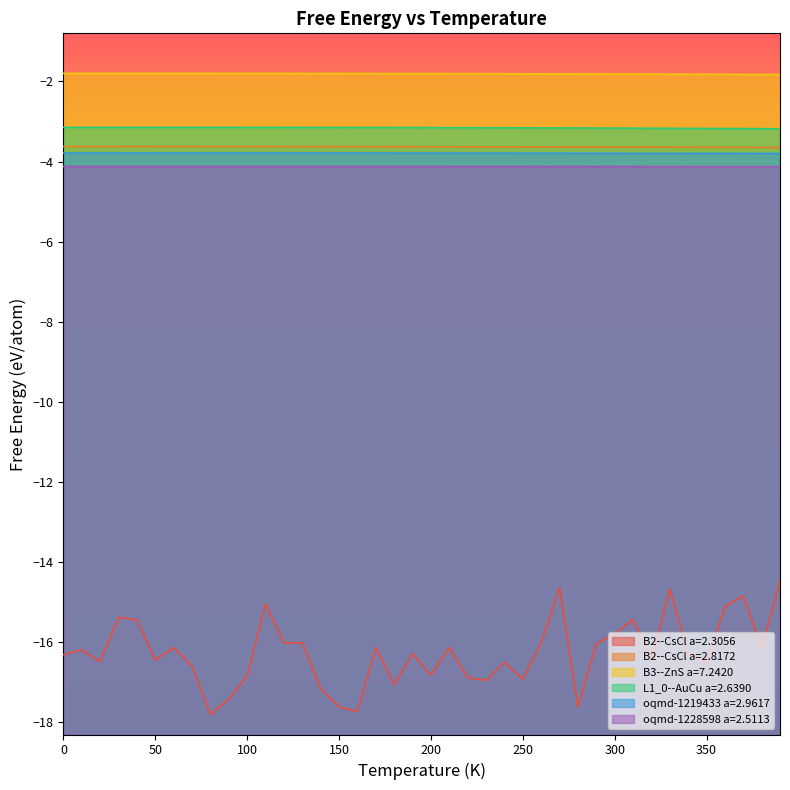

What is the value of the oqmd-1228598 a=2.5113 point at the 32nd from the left?

-4.1